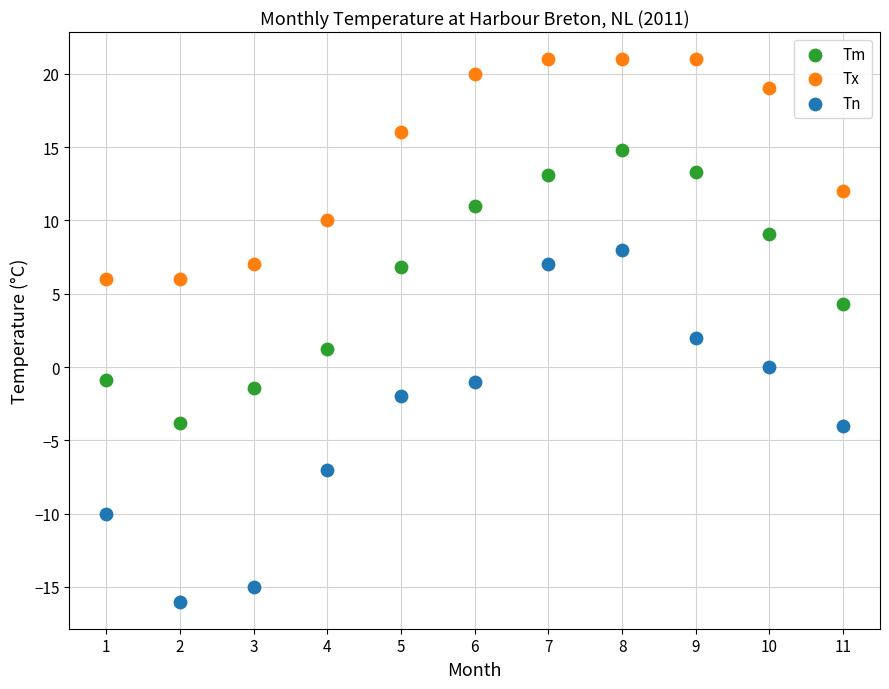

Across all data points, what is the range of Y values (max minus min)?

37.0